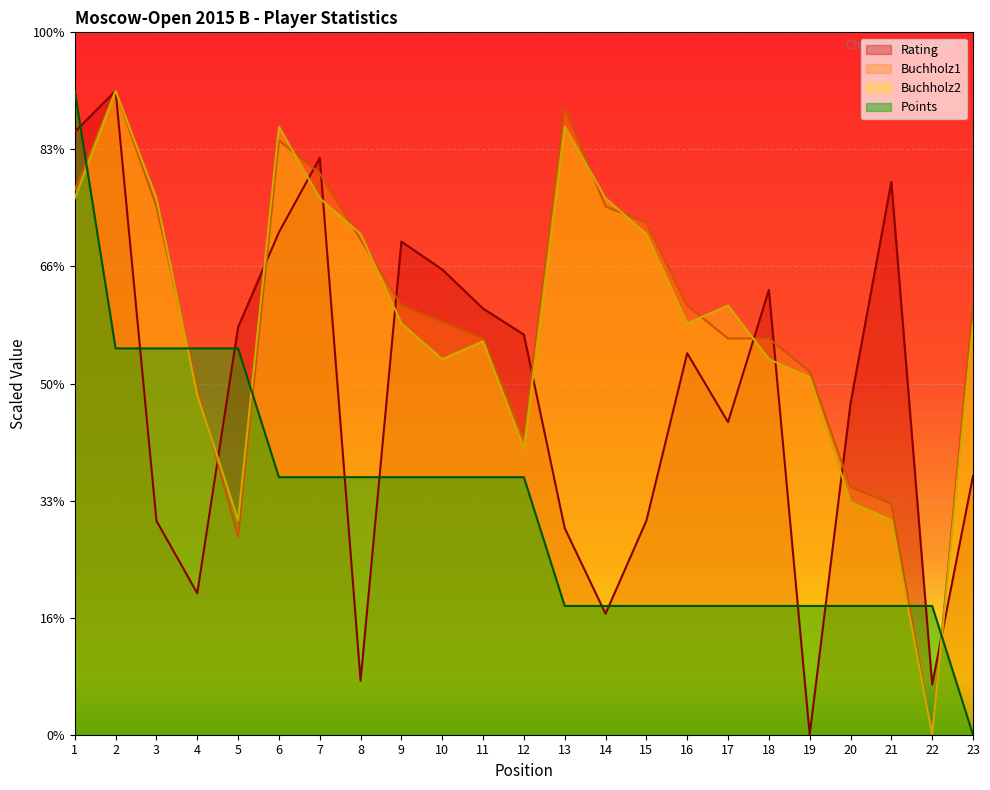

At which label is Points closest to 27?

6